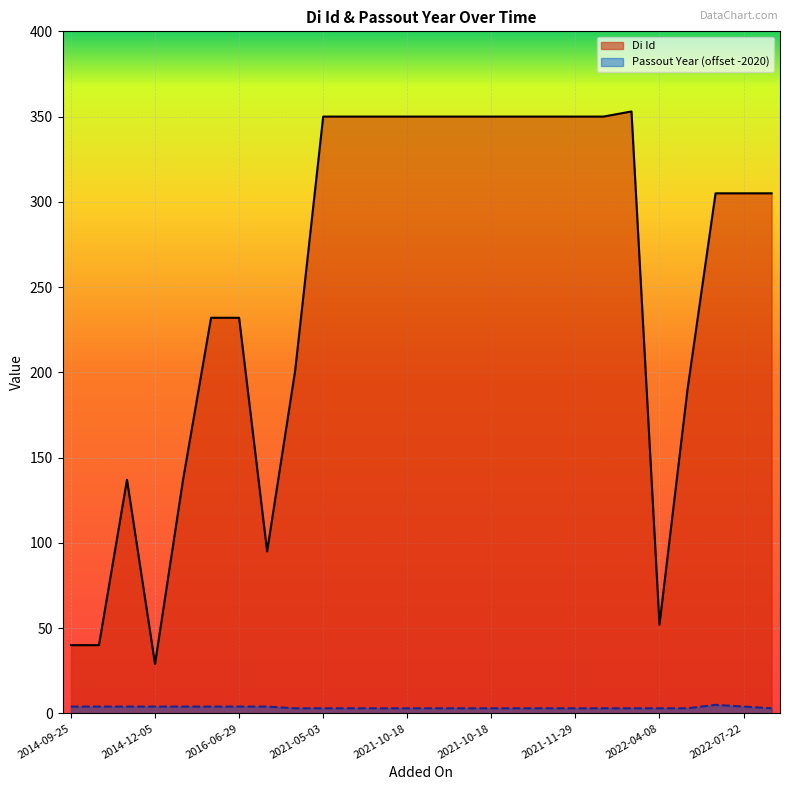

Which series has the largest total across all categories?

Di Id